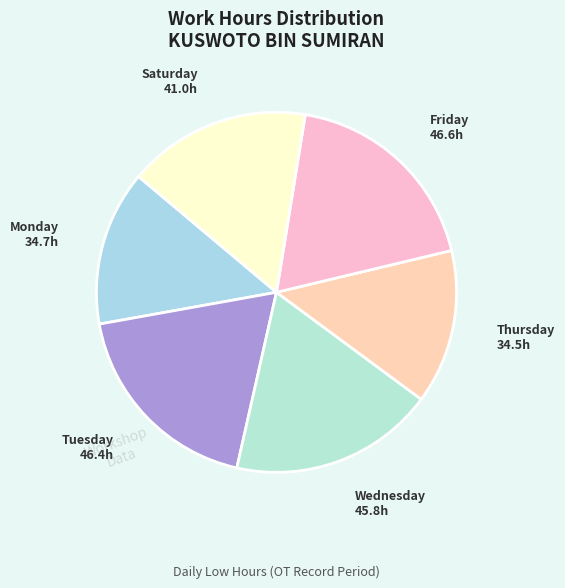

Is there any slice that represents more than half of the pie?

No